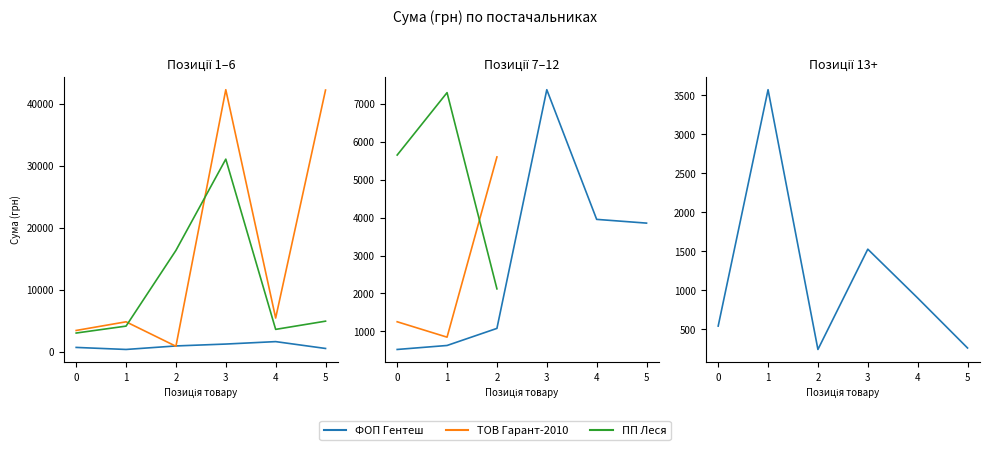

What is the value of the ФОП Гентеш point at the 6th from the left?

259.0